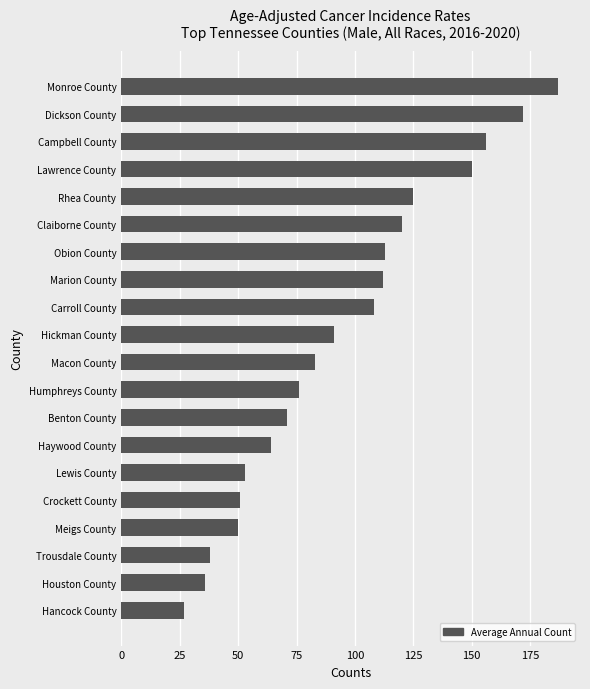

How many categories are shown in the chart?

20